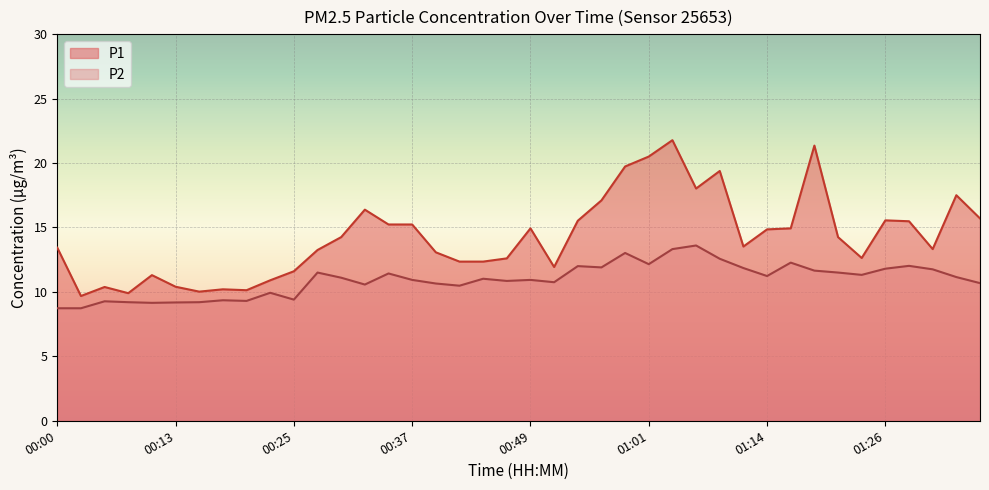

Which has a higher value, 01:33 or 00:57?

01:33